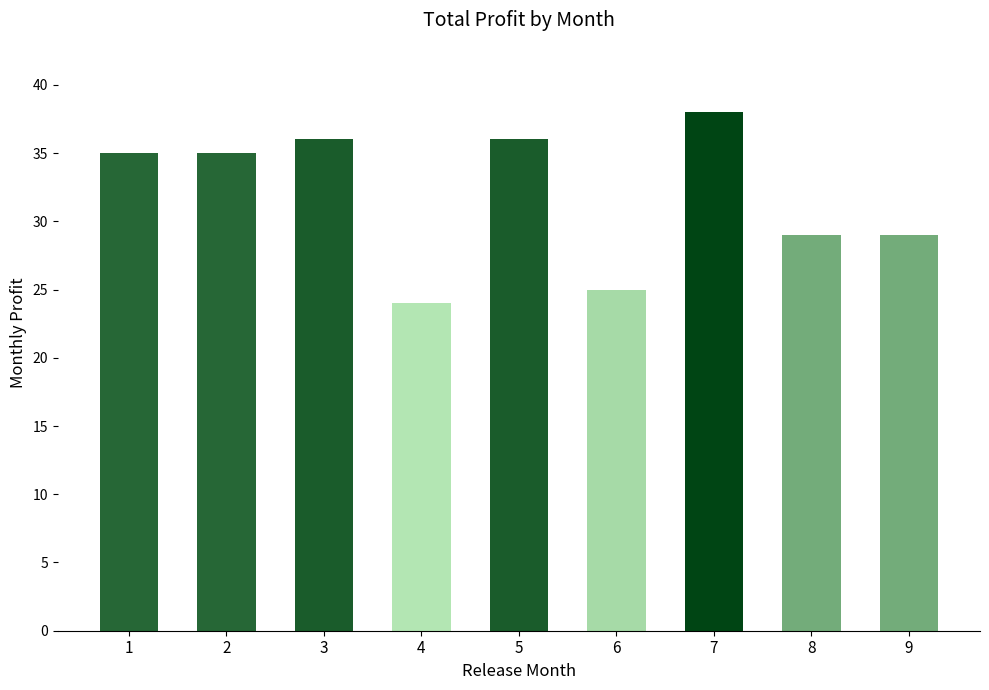

Which has a higher value, 1 or 5?

5